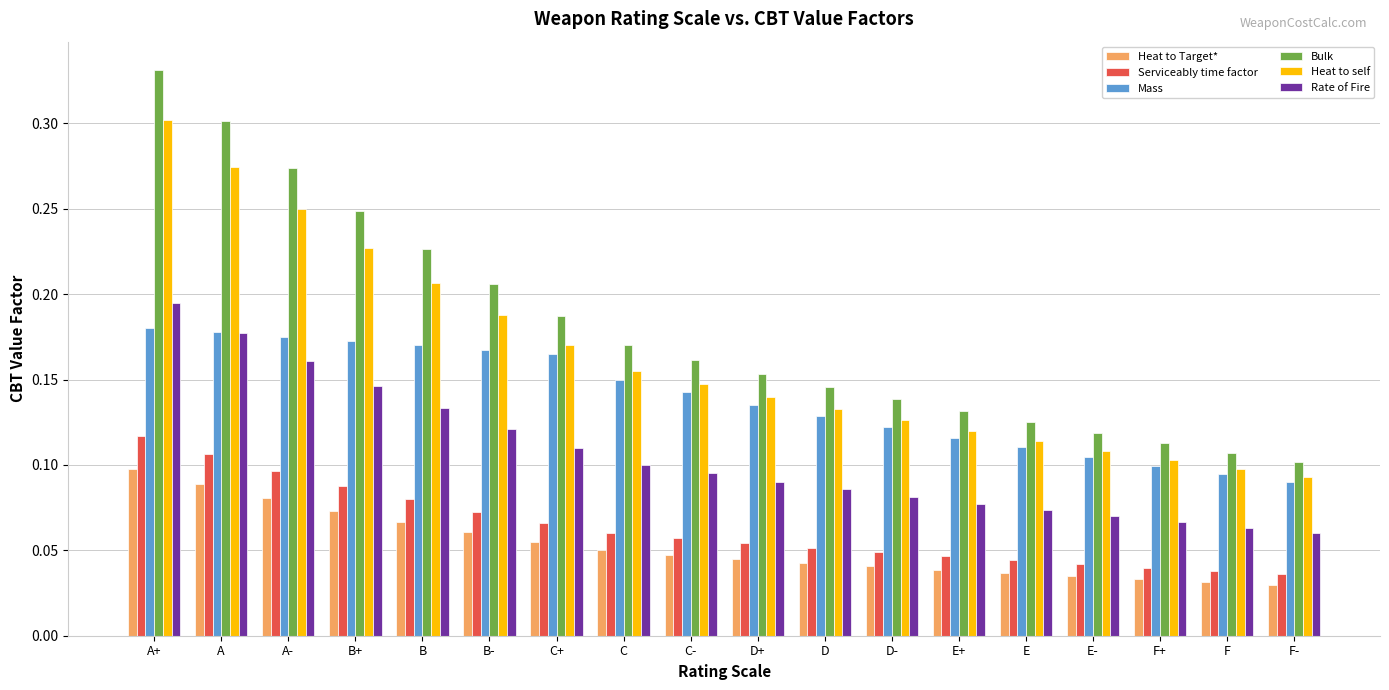

What position from the right is E-?

4